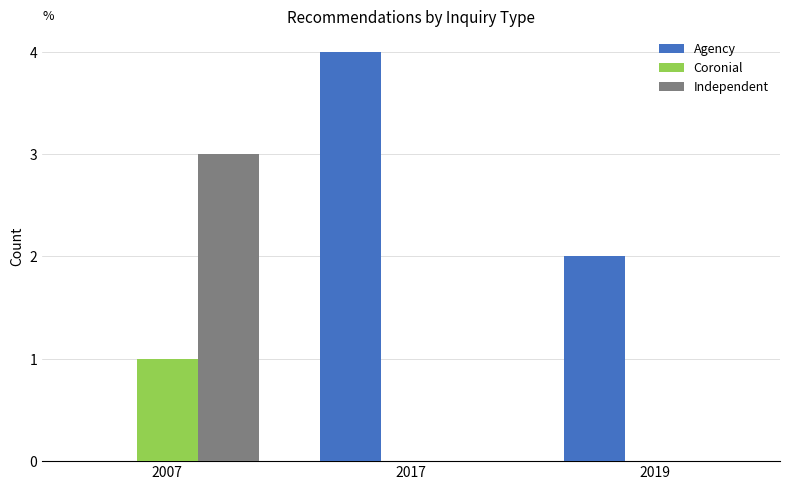

What is the greatest value displayed?

4